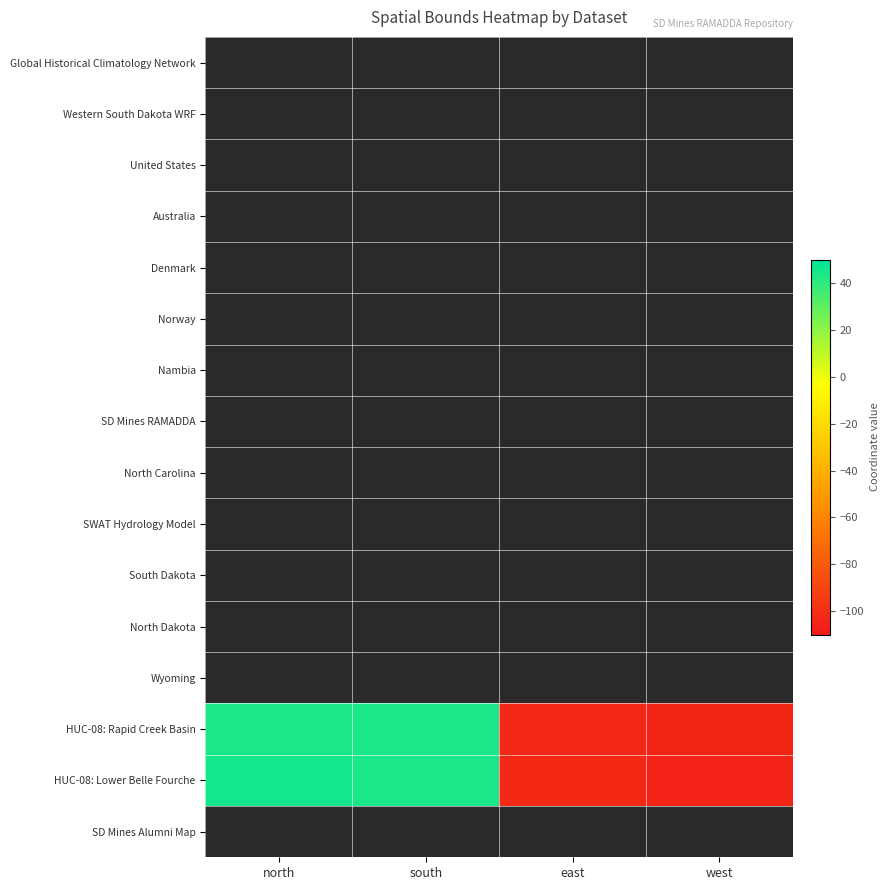

Which has a higher value, north or south?

south